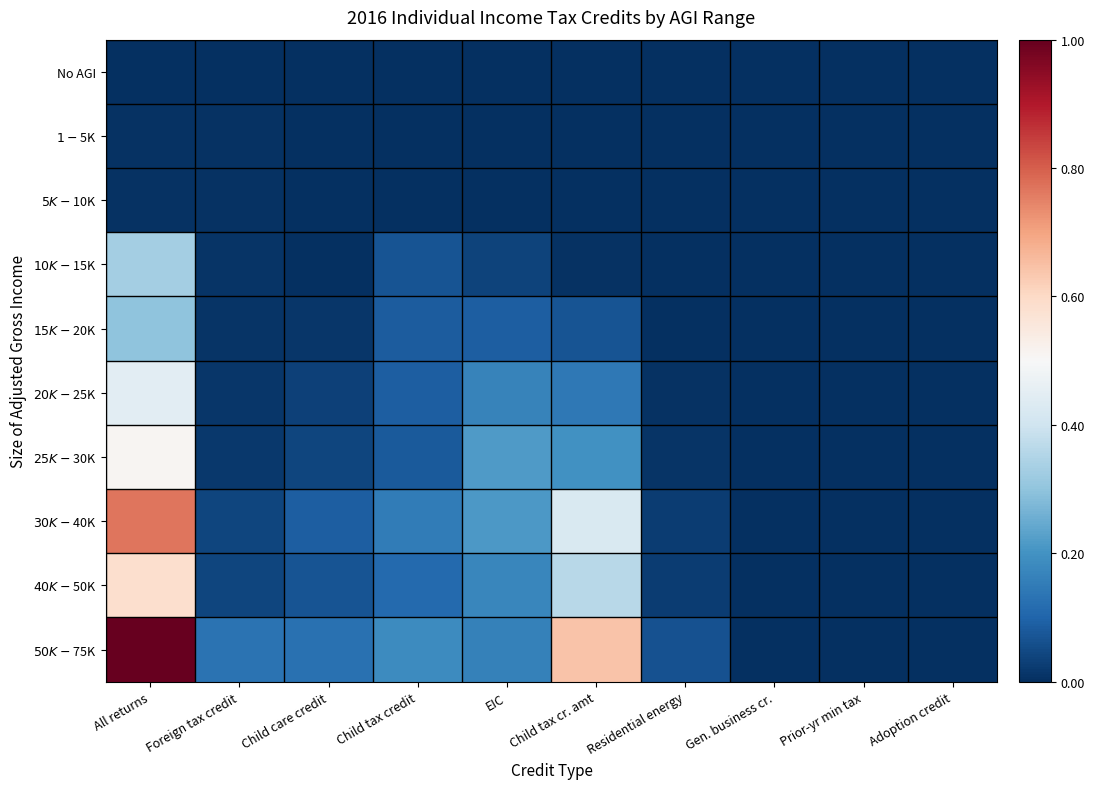

Which series has the largest range (max minus min)?

$50K-$75K